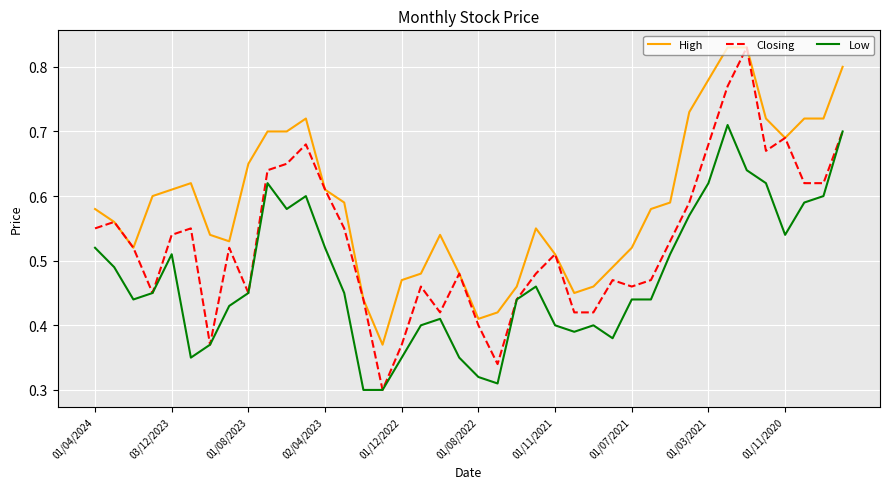

Which series has the largest total across all categories?

High